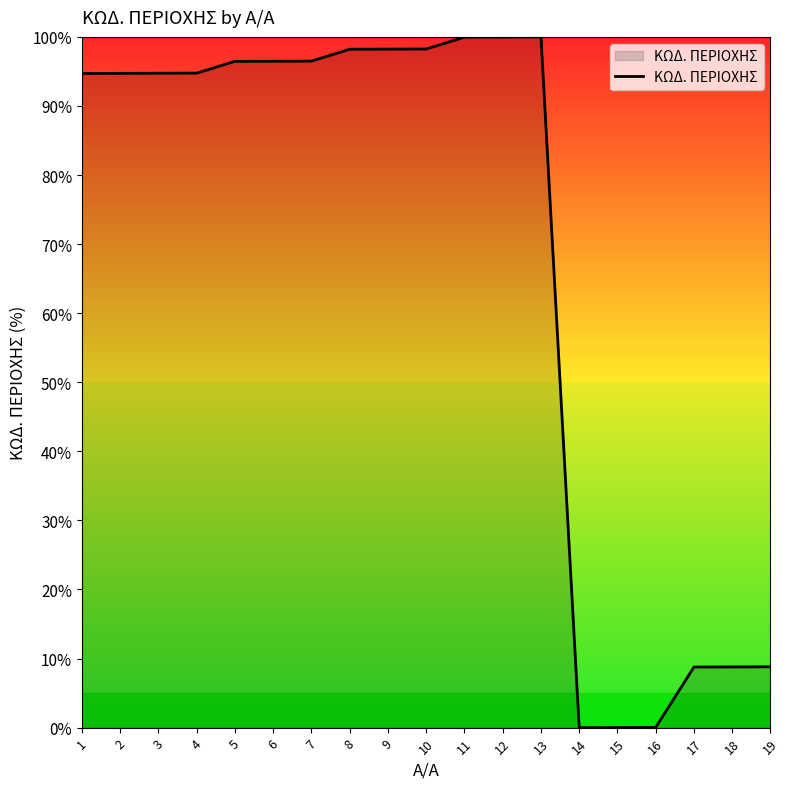

What is the difference between the maximum and minimum values?

100.0